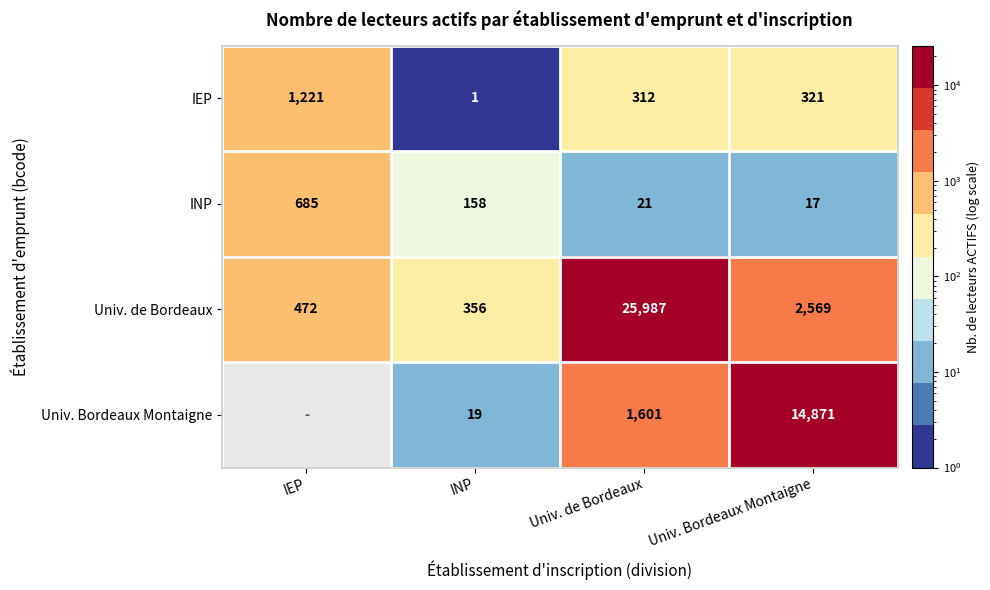

At which label does INP first exceed 158?

IEP